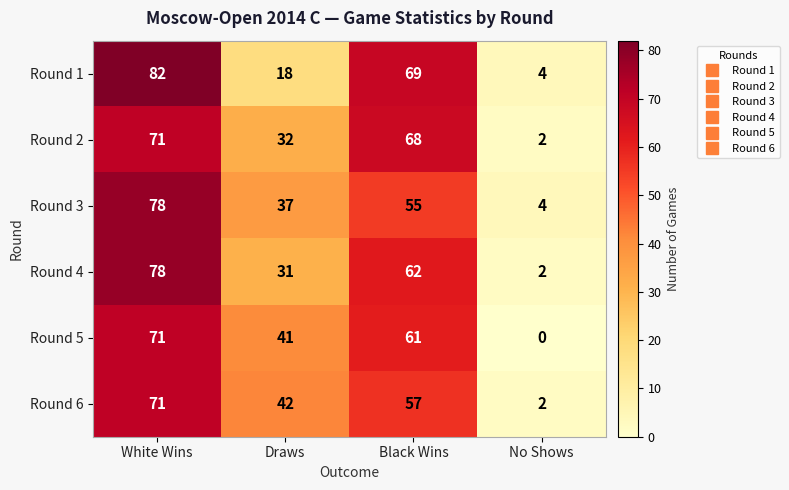

Between Black Wins and No Shows, which series saw the biggest shift?

Round 2